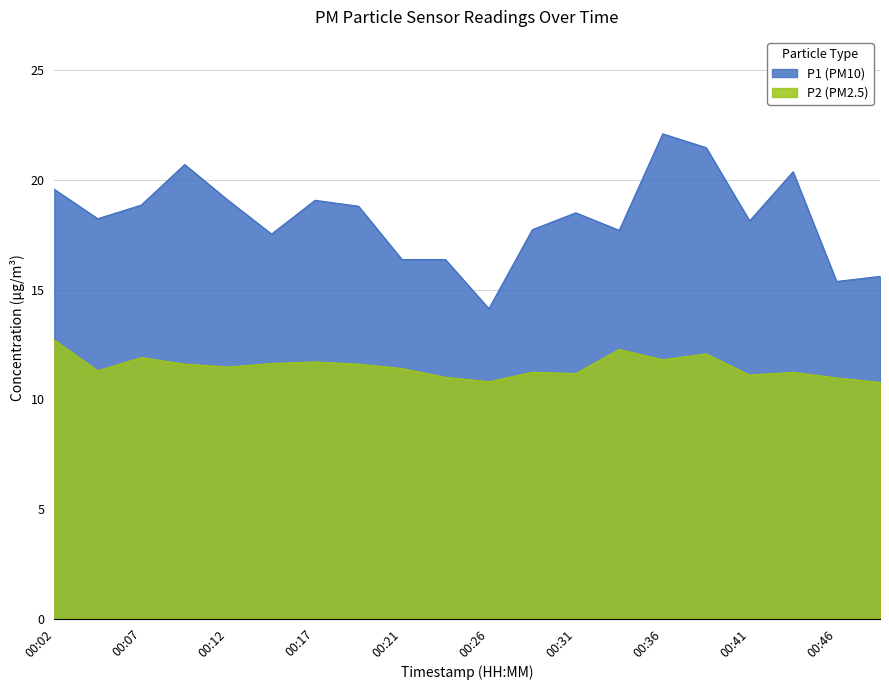

What is the minimum value shown in the chart?

10.8